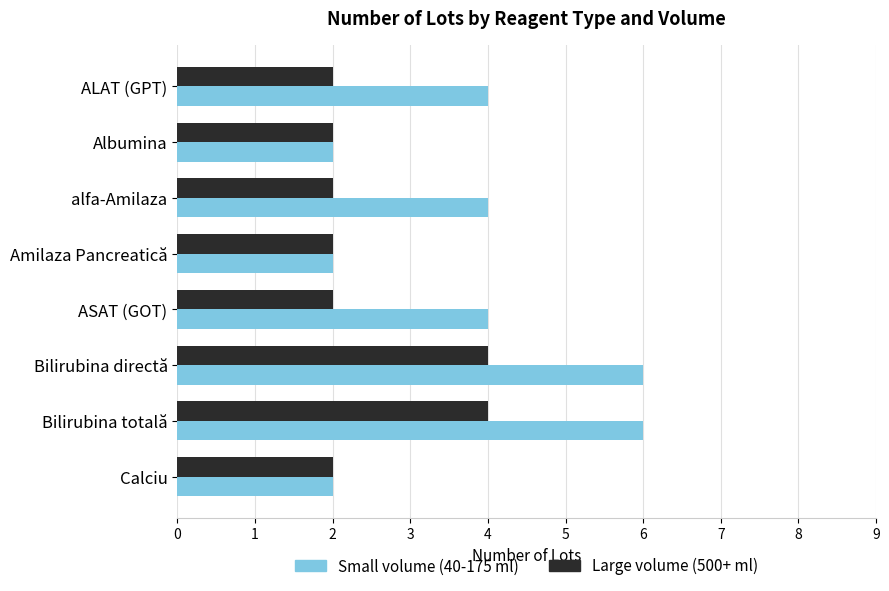

List the series in order of their overall mean, lowest first.

Large volume (500+ ml), Small volume (40-175 ml)